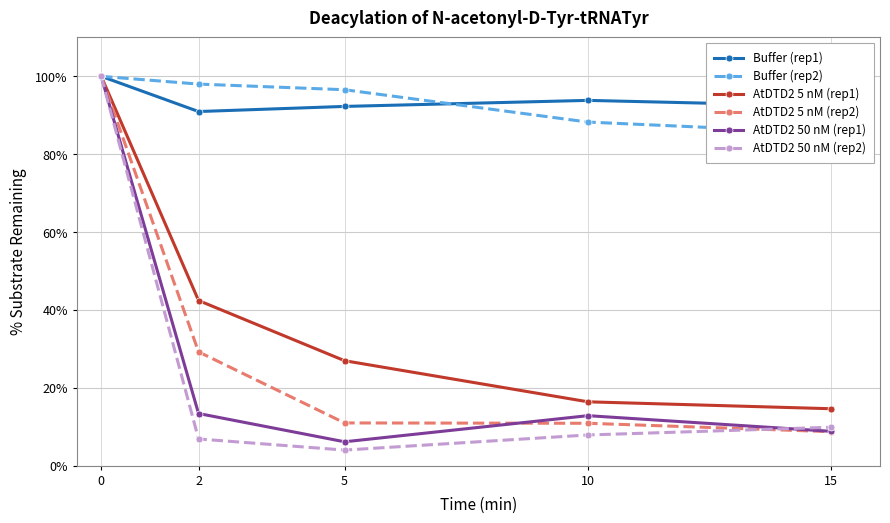

How many values in the AtDTD2 5 nM (rep1) series exceed 26?

3